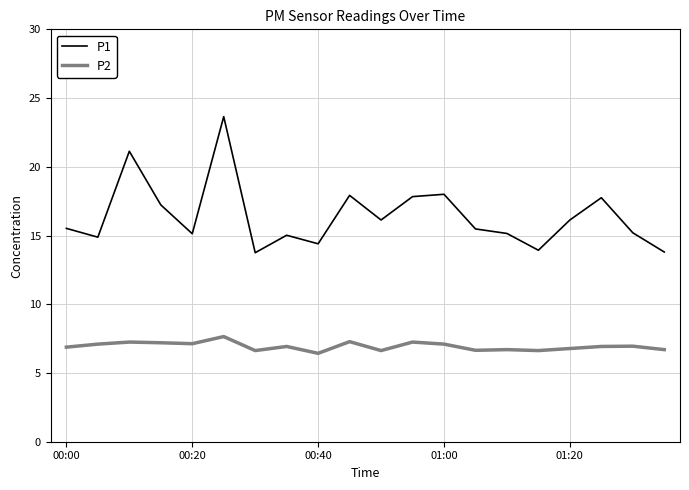

True or false: P1 and P2 cross at least once.

False